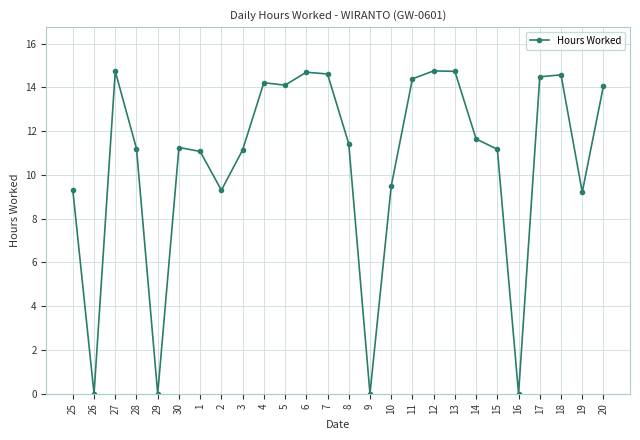

At which category does the data reach its first local valley?

26